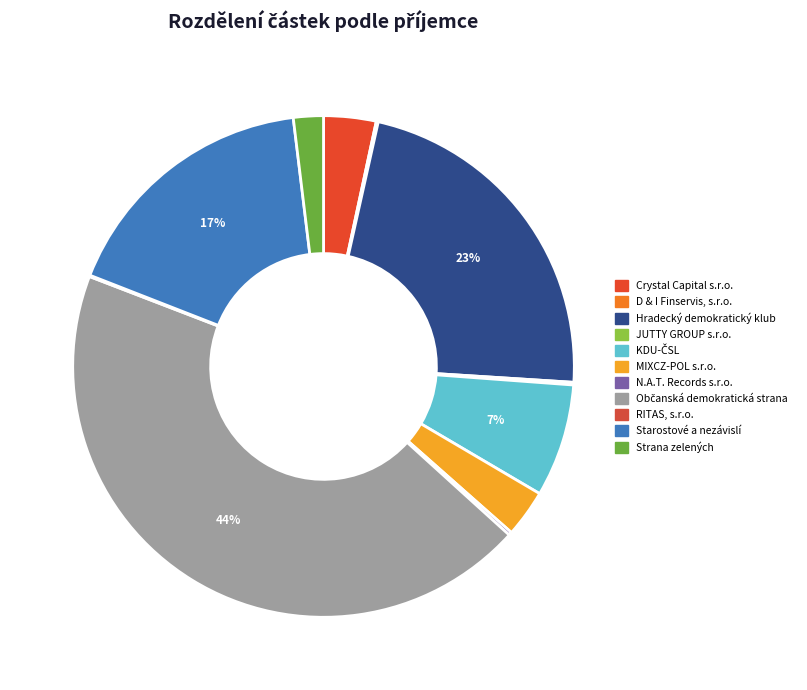

Count the number of slices in the pie.

11